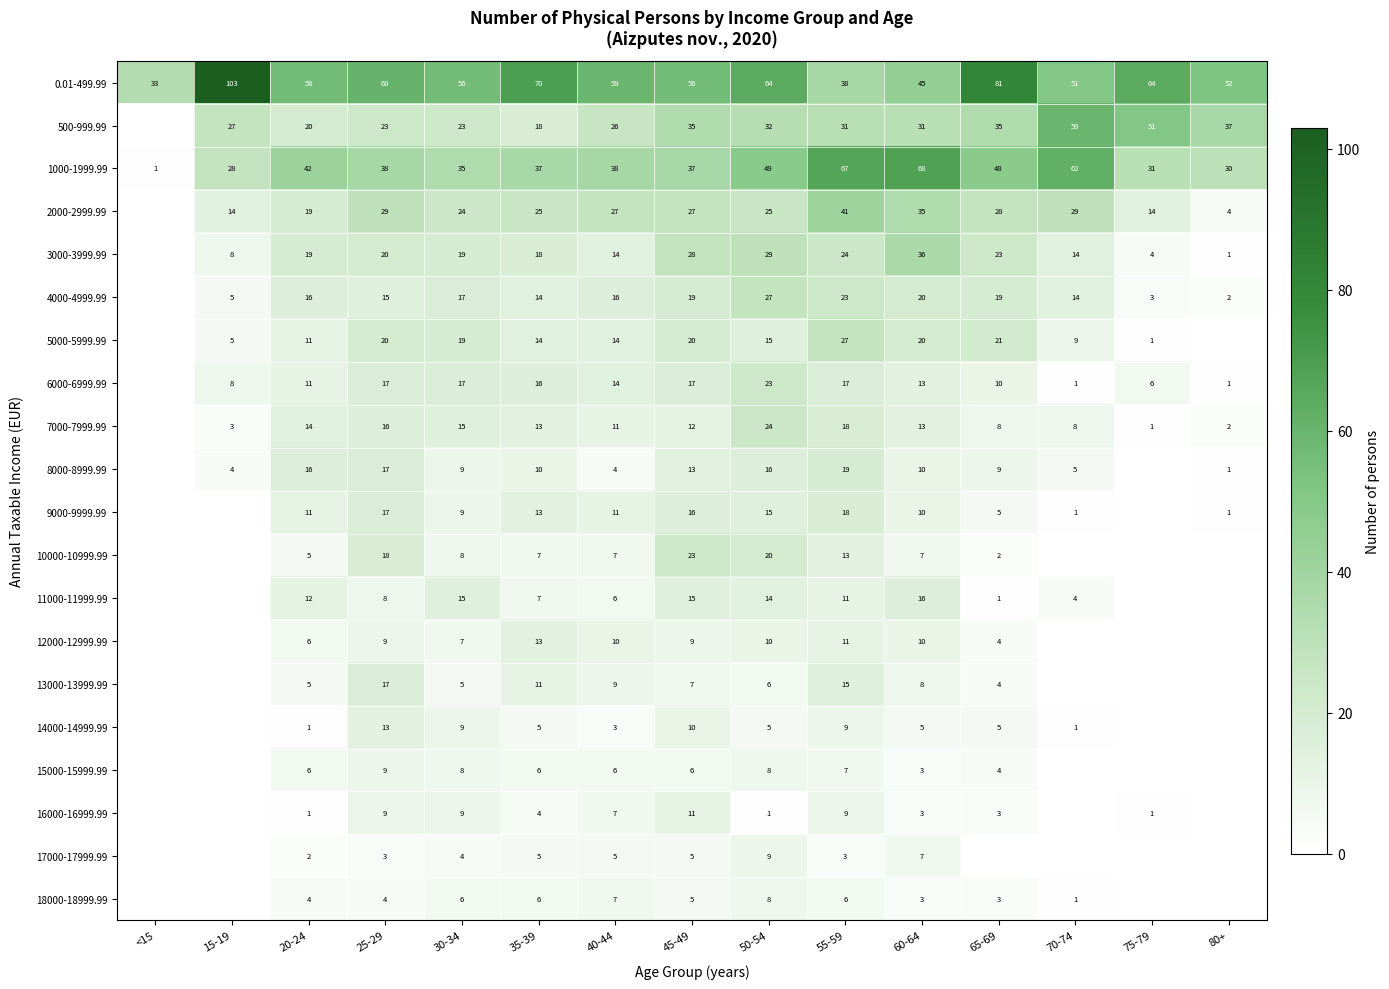

What is the difference between the 16000-16999.99 values at 30-34 and 75-79?

8